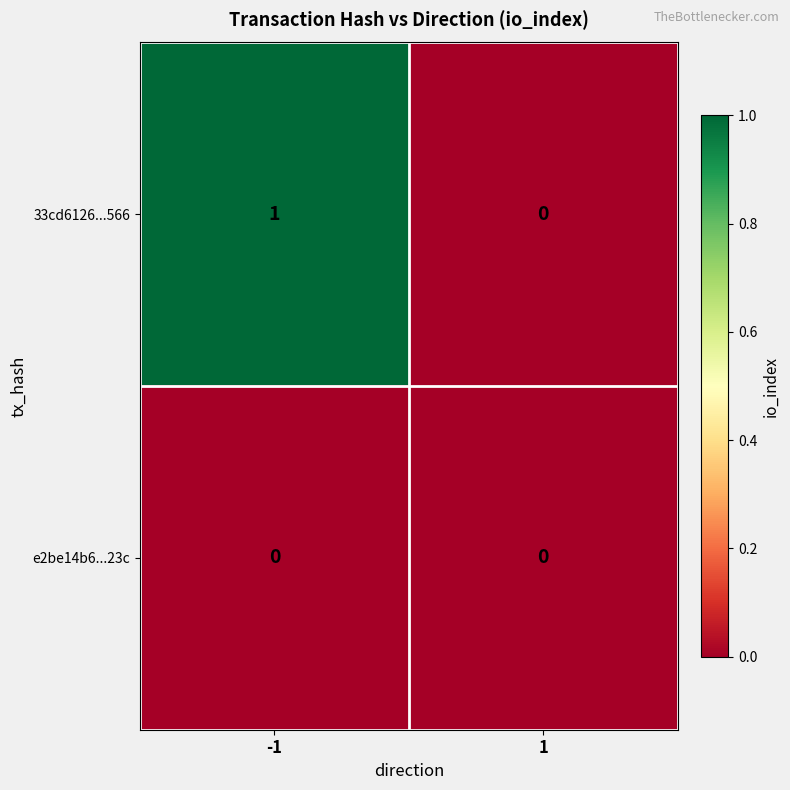

Which series has the widest spread of values?

33cd6126...566